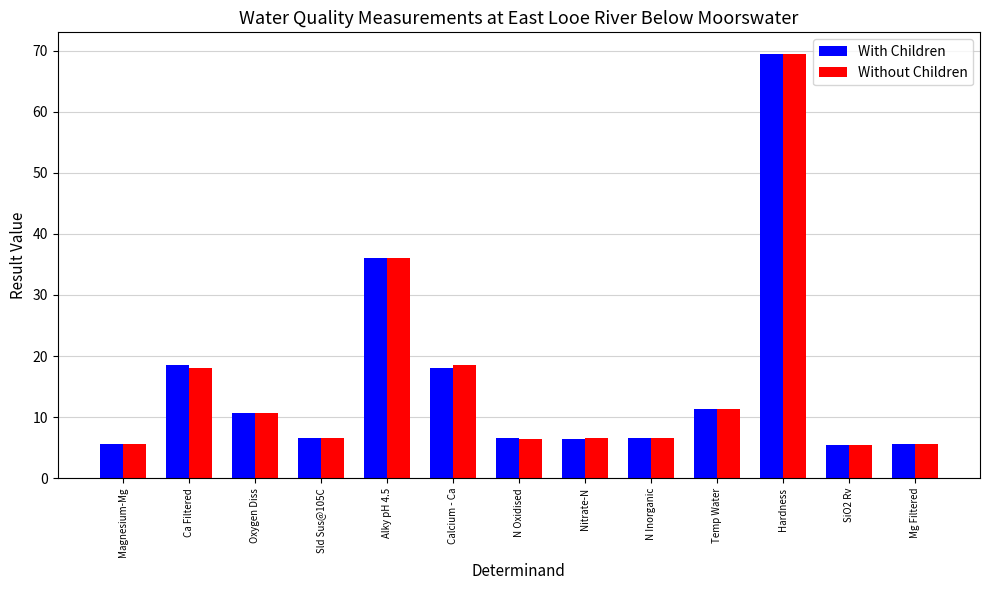

What is the minimum value shown in the chart?

5.5